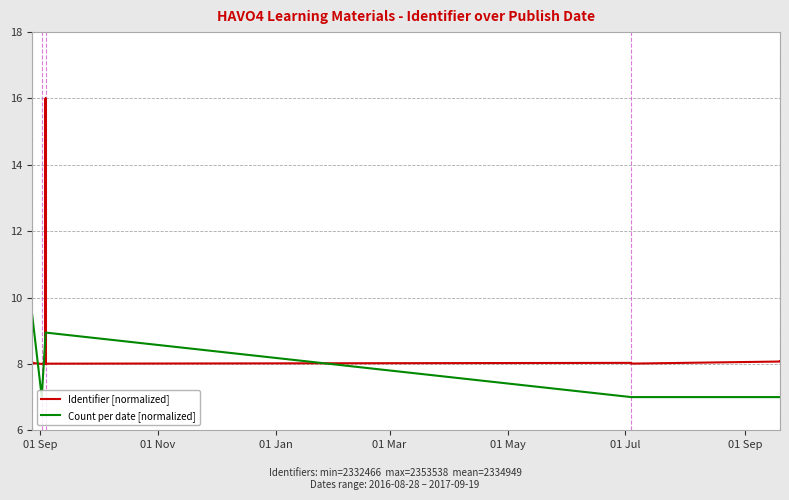

Does the chart display data point markers on the line(s)?

No